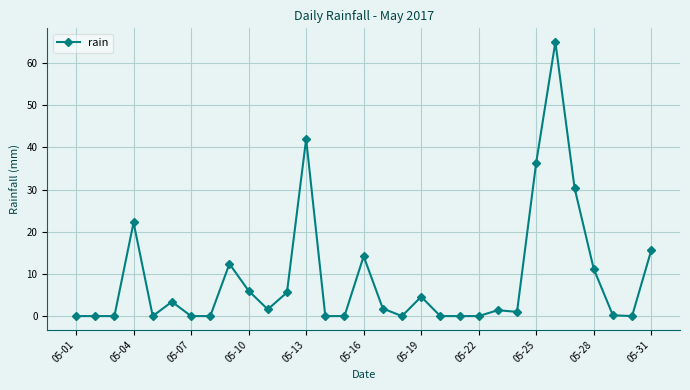

What is the difference between the maximum and second lowest values?

65.0